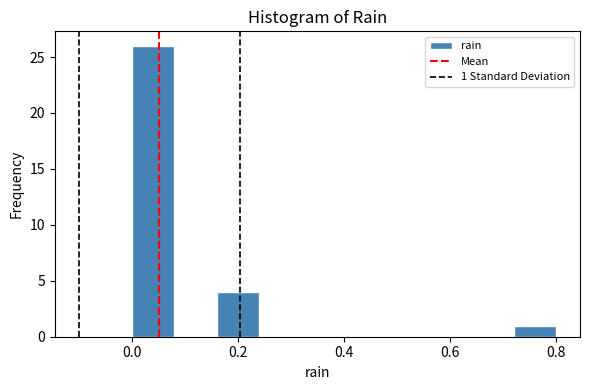

Over which range of the x-axis is the bar tallest?

0.00 to 0.08